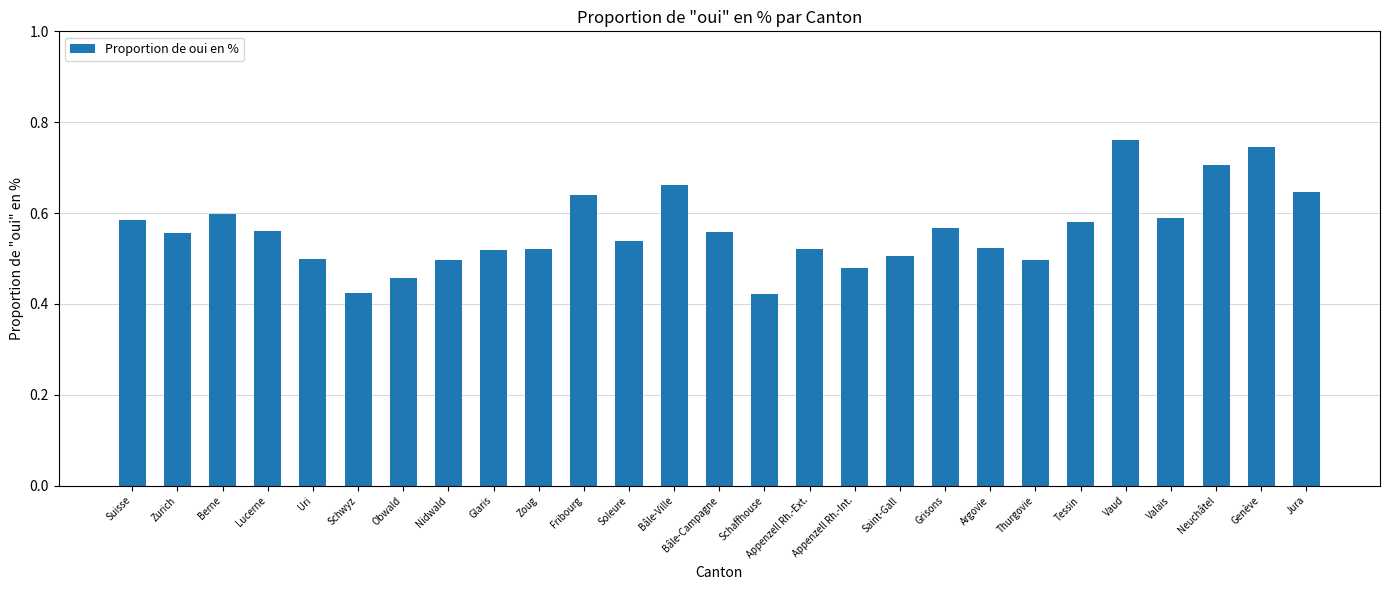

How many values are between 0 and 1?

27